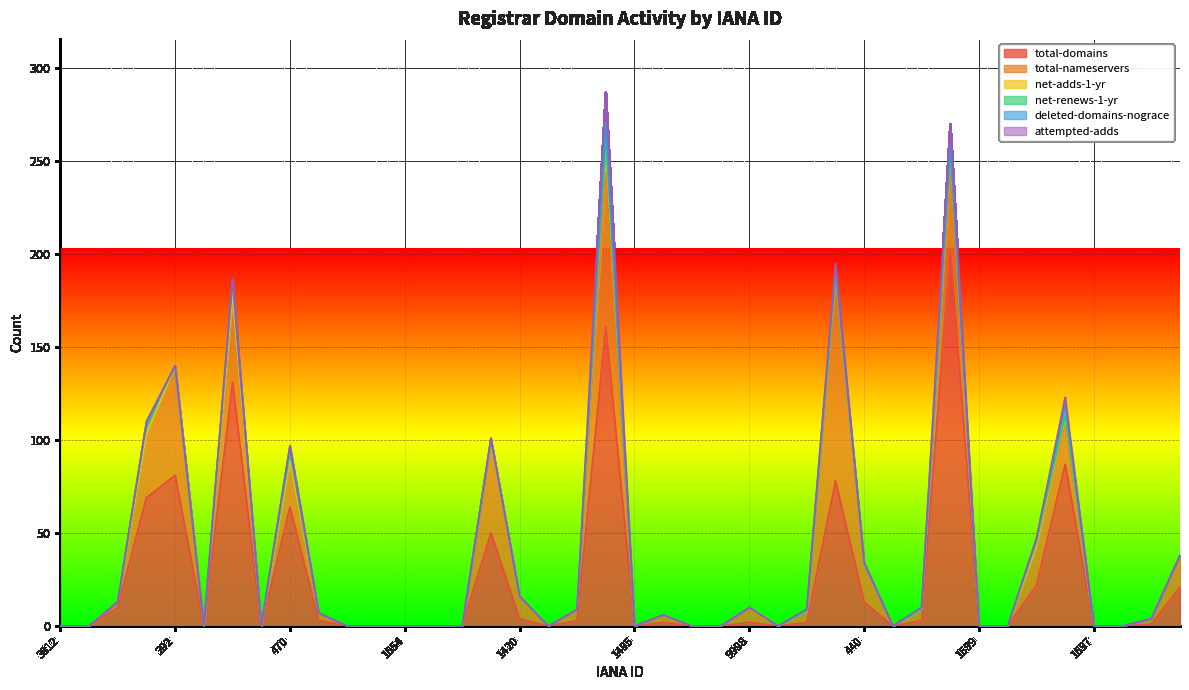

Does the chart display data point markers on the line(s)?

No